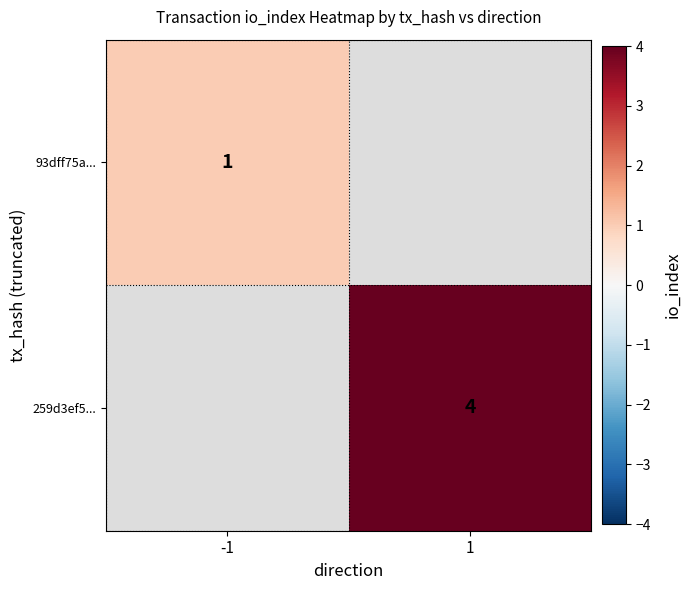

True or false: 93dff75a... has a value of 1 at -1.

True